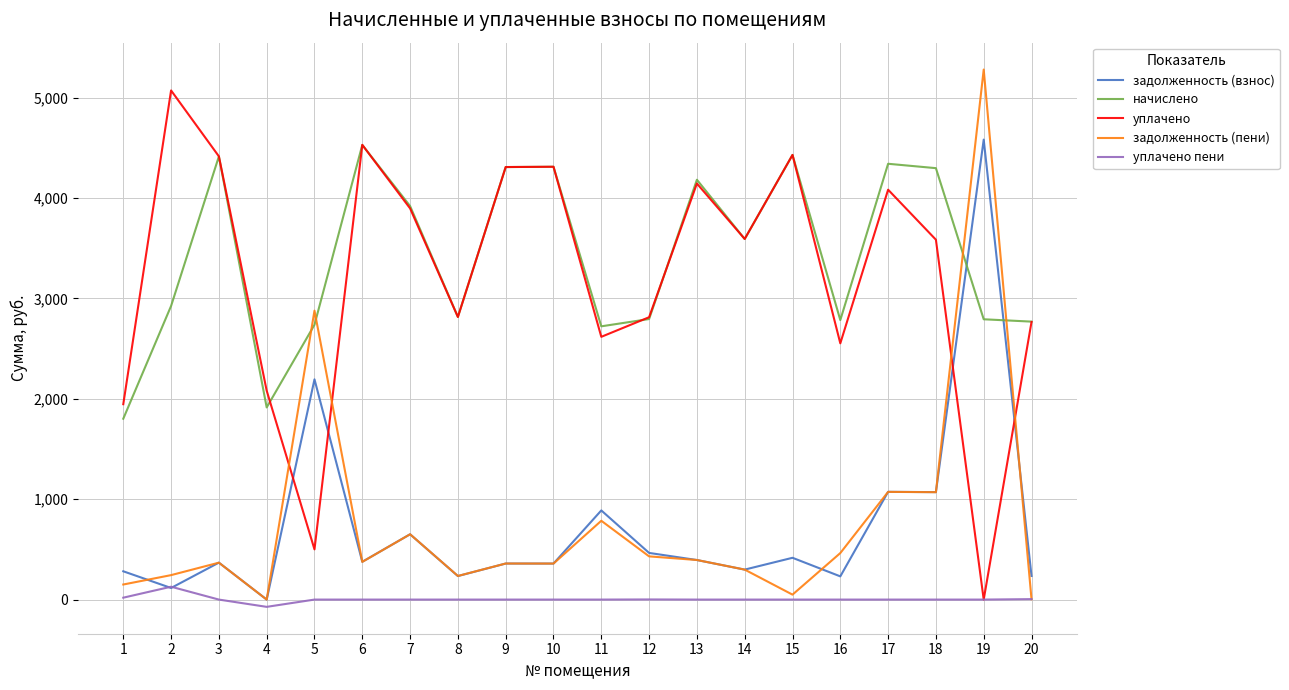

At which category is the sum across all series the highest?

19